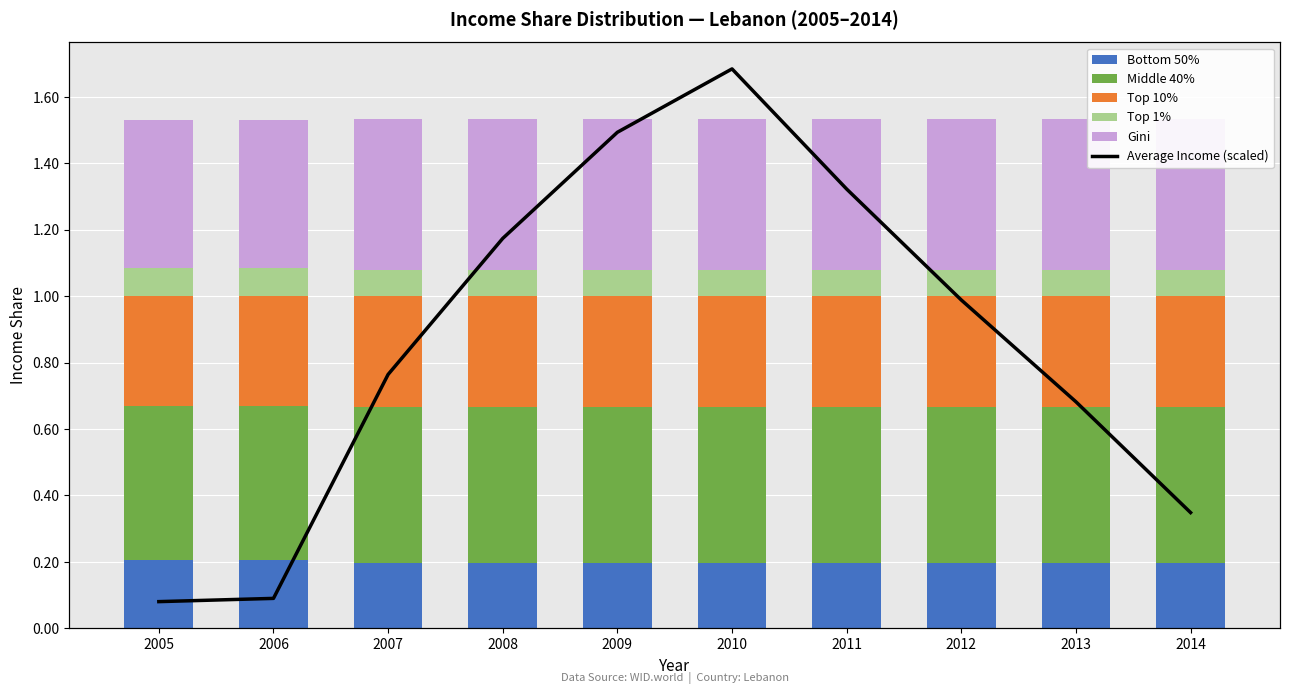

At how many categories does at least one series exceed 0?

10